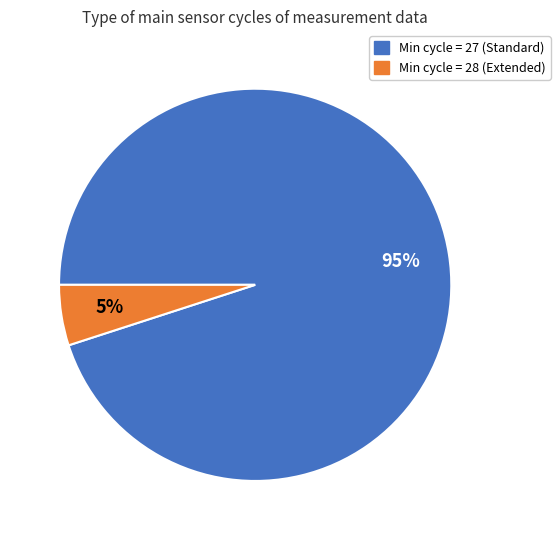

To the nearest percent, what is the difference between the largest and smallest slice percentages?

90%